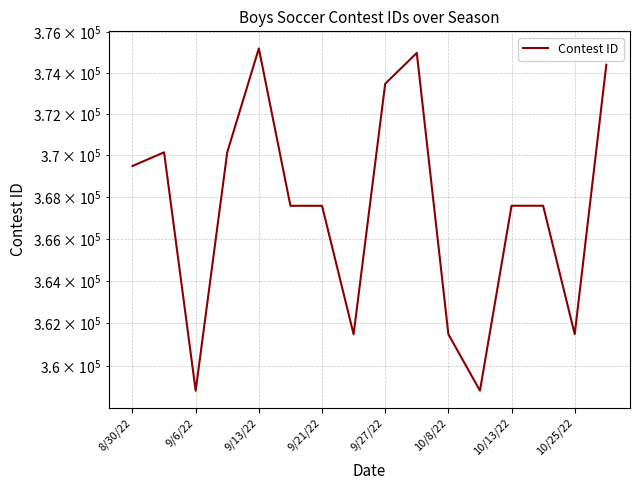

What is the sum of all values?

5880247